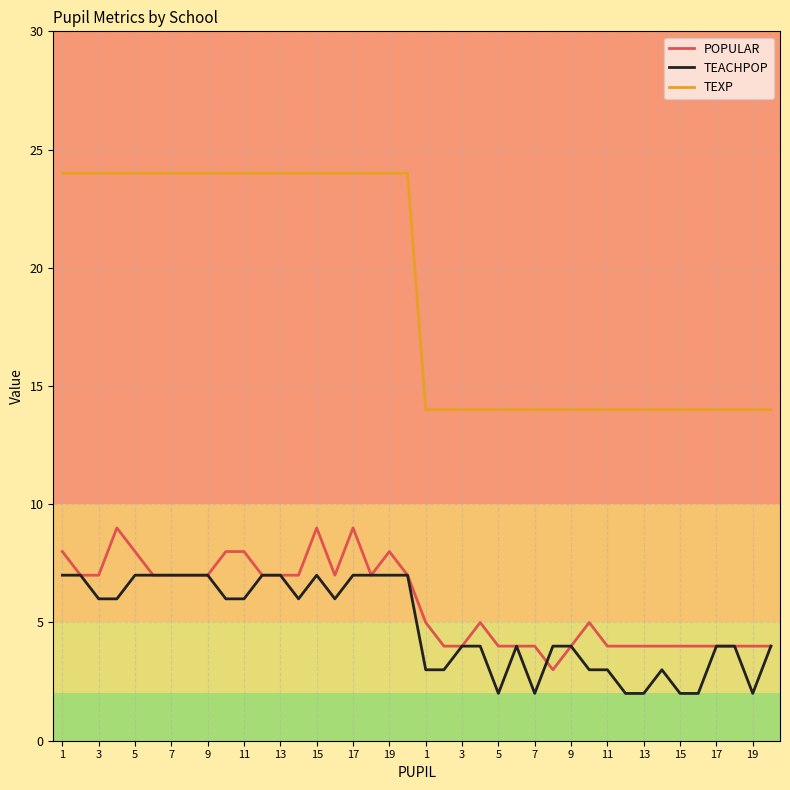

Which series has the largest range (max minus min)?

TEXP